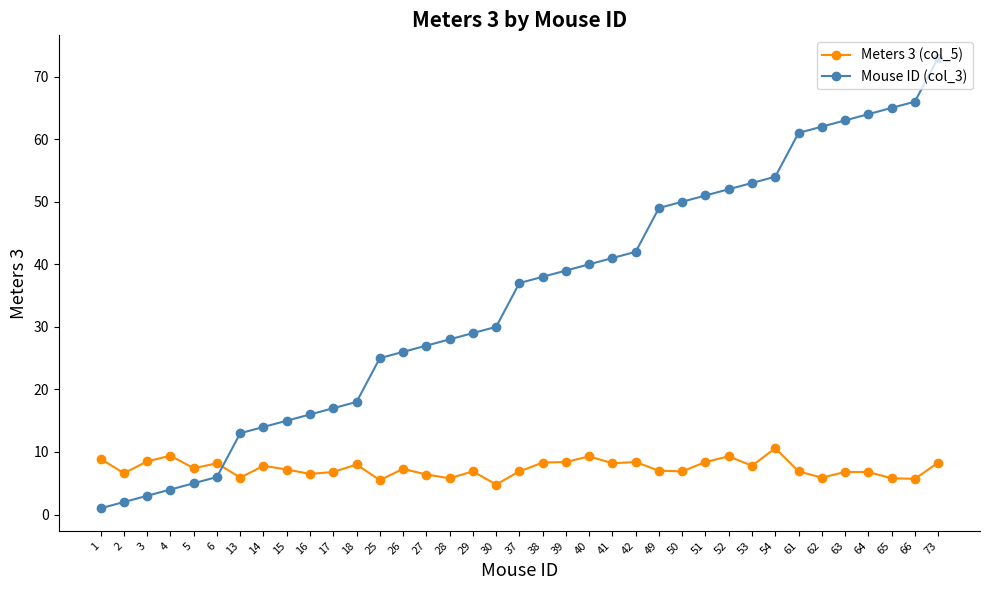

At which category is the sum across all series the highest?

73